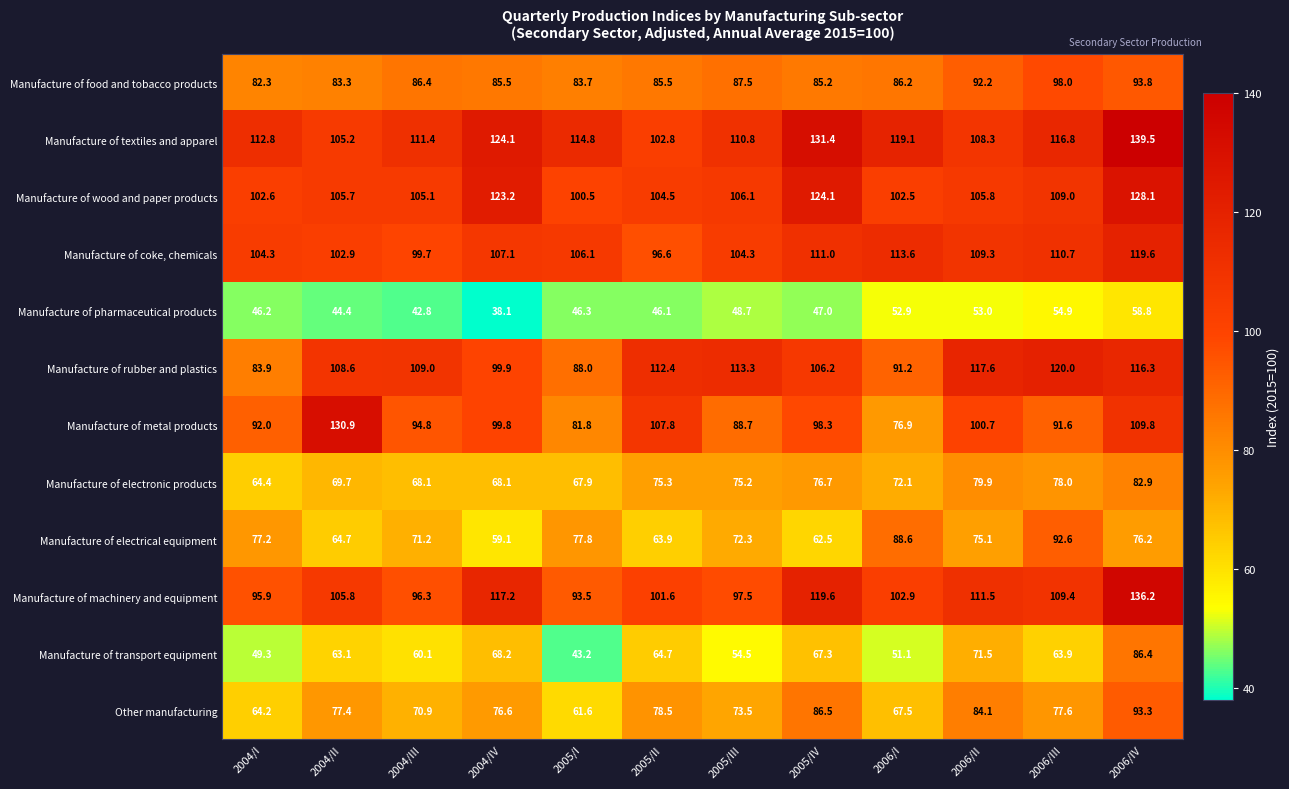

Which label corresponds to the smallest value in the chart?

2004/IV